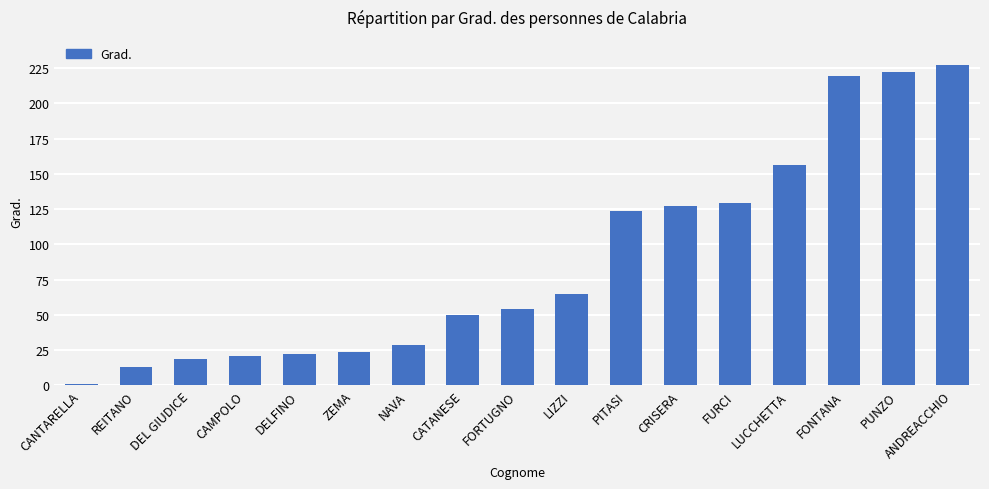

What is the difference between the maximum and minimum values?

226